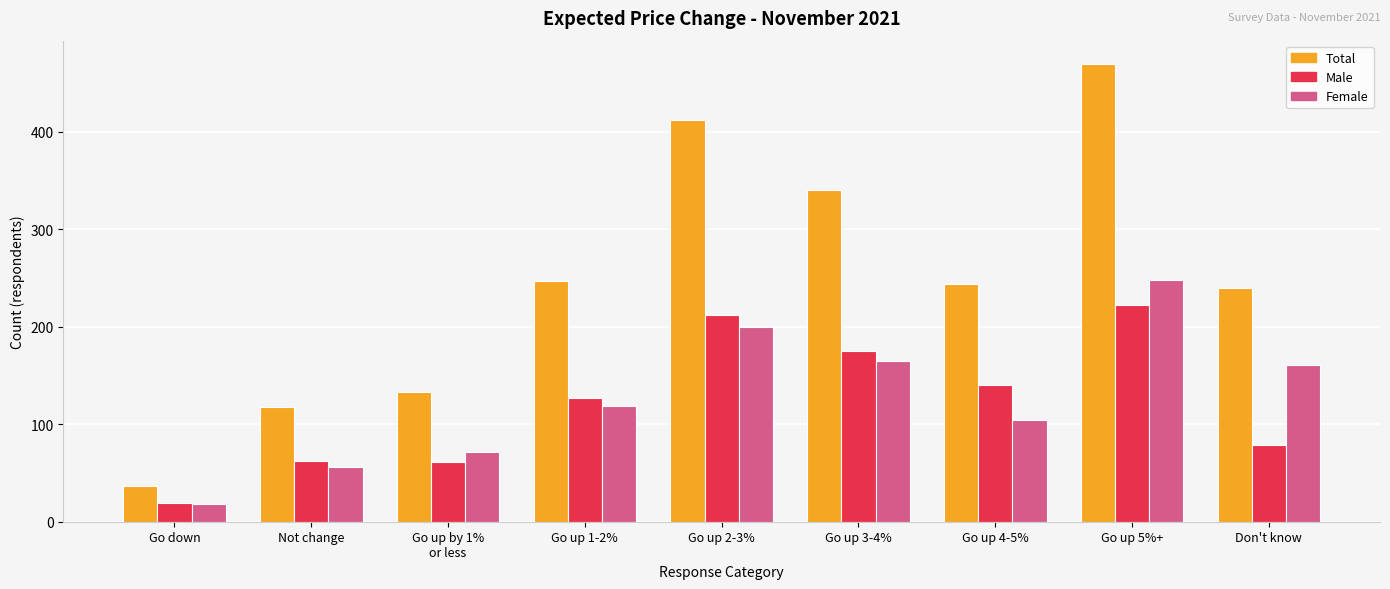

What is the total value across all series at Go up 2-3%?

824